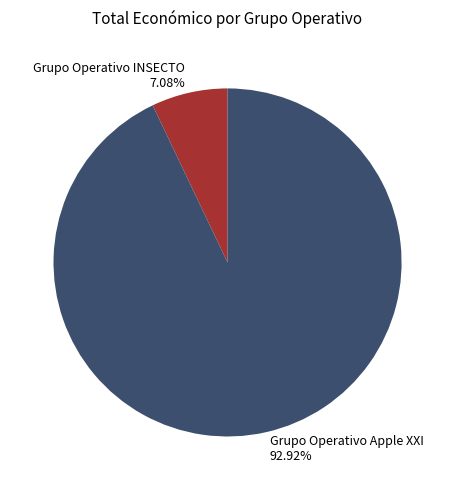

Between Grupo Operativo Apple XXI and Grupo Operativo INSECTO, which is larger?

Grupo Operativo Apple XXI